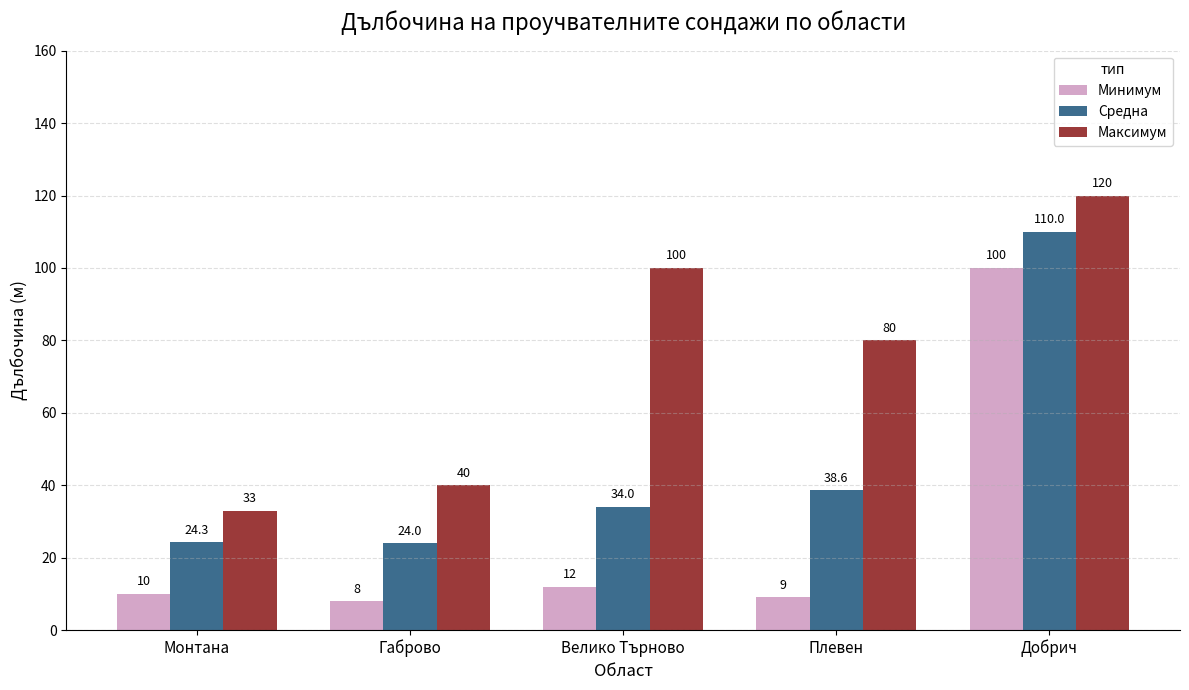

How many categories are shown in the chart?

5